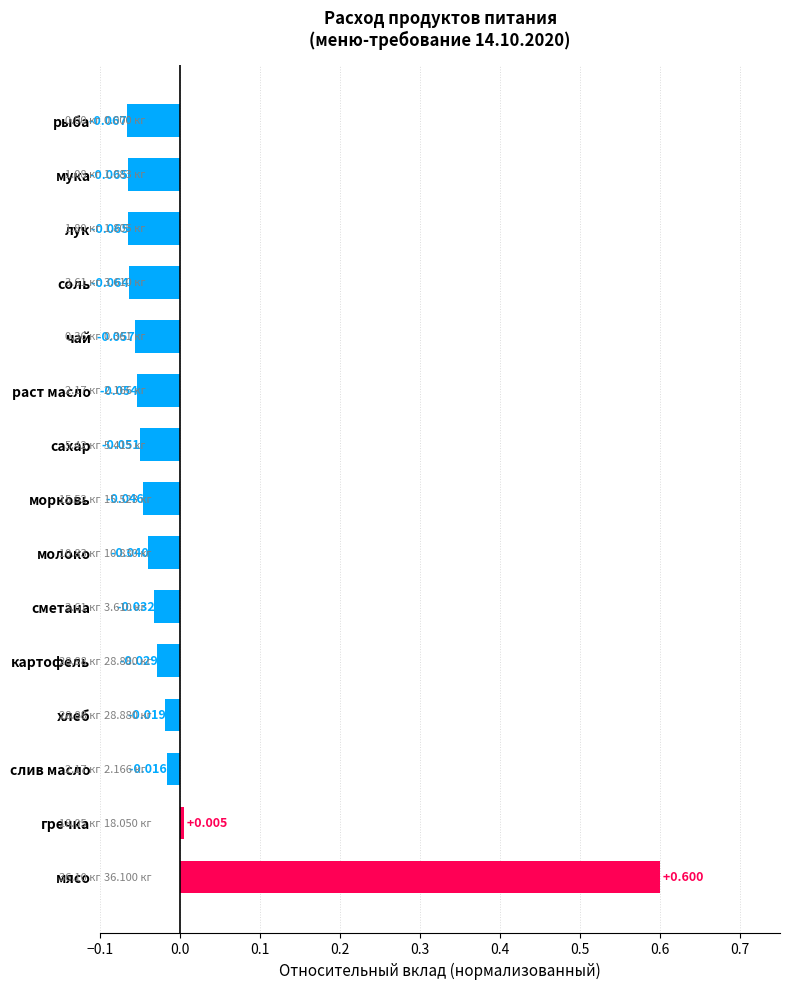

Where is the data nearest to the value 0?

гречка